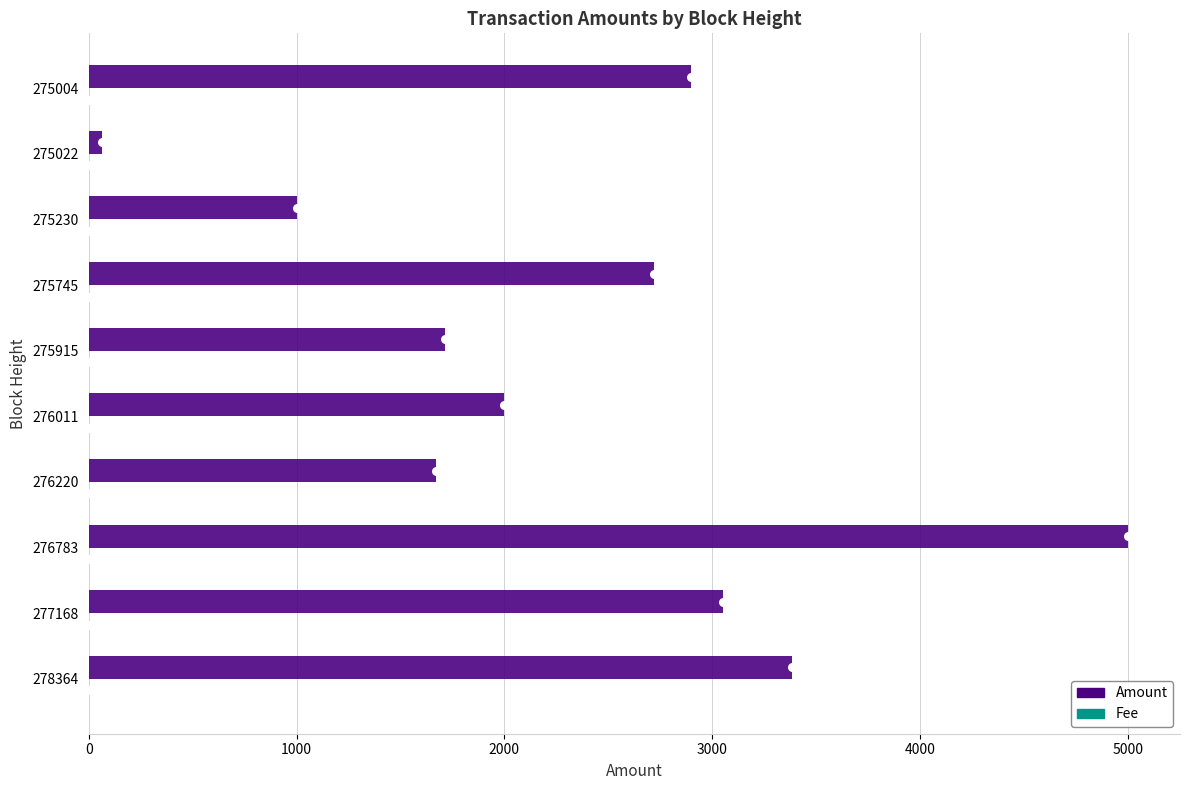

Is the value of Amount at 1000 greater than the value of Fee at 4000?

Yes